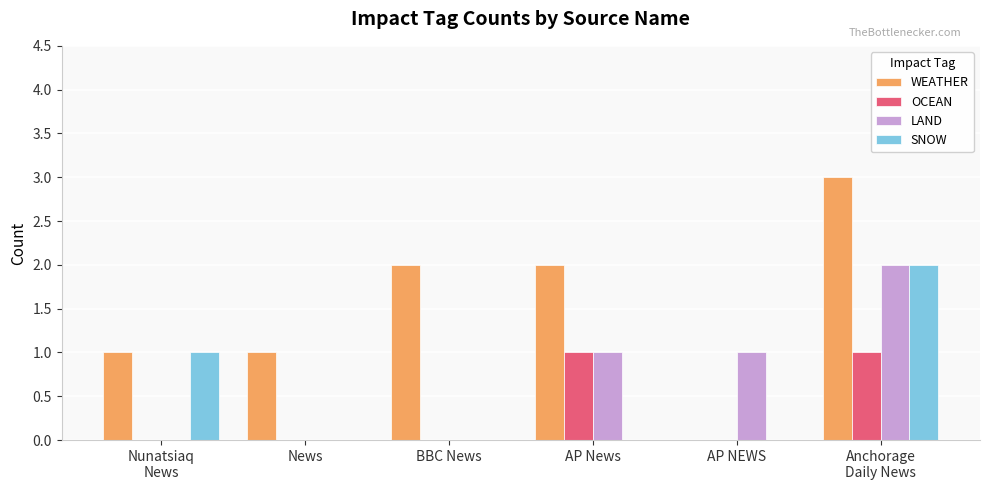

Is it true that SNOW equals 1 at Nunatsiaq
News?

True